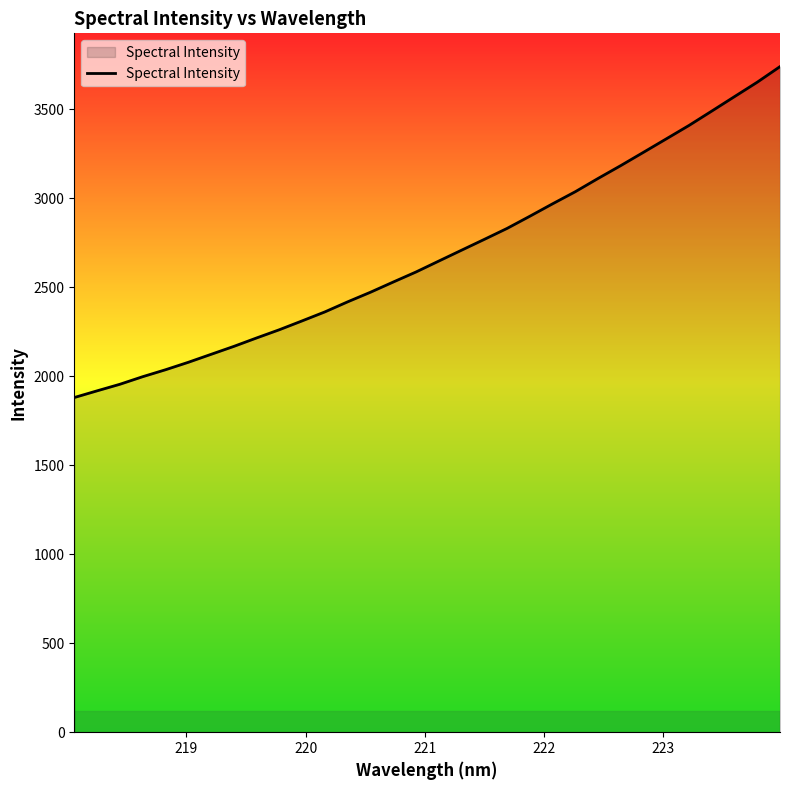

What is the difference between the maximum and minimum values?

1858.5